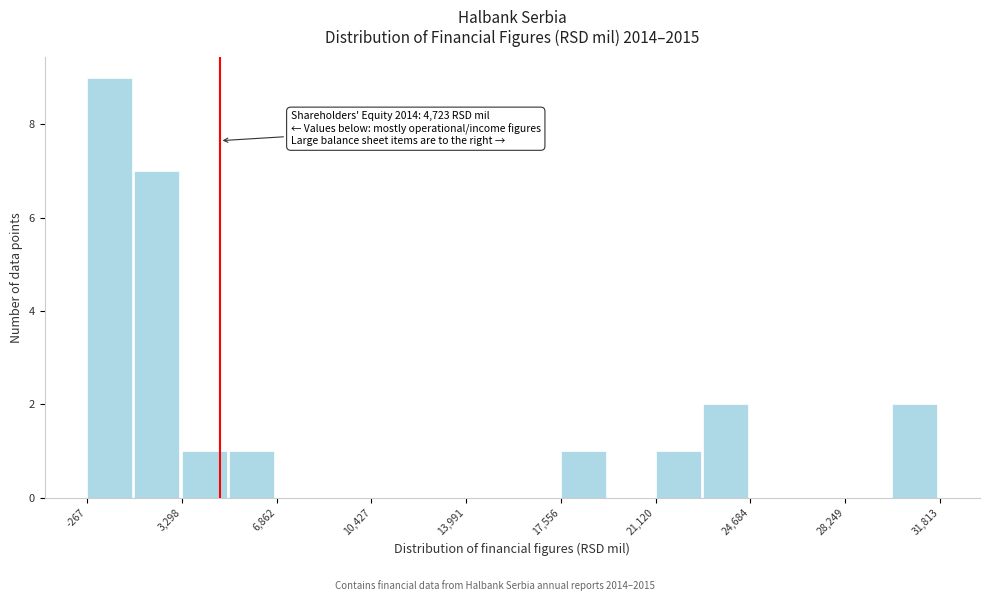

Read against the x-axis, roughly where is the centre of the tallest bar?

500